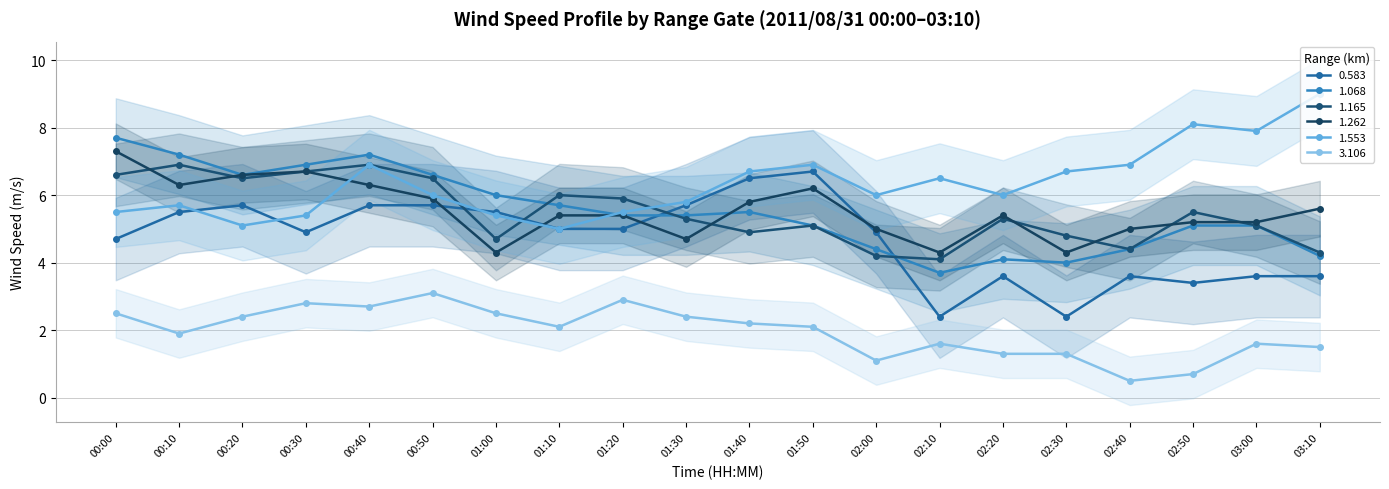

True or false: 3.106 has more than 2 interior local peaks.

True